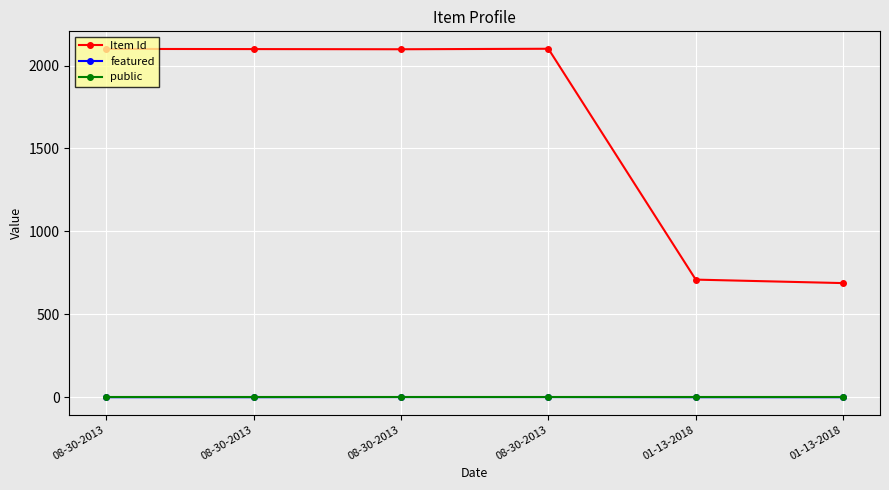

What is the greatest value displayed?

2101